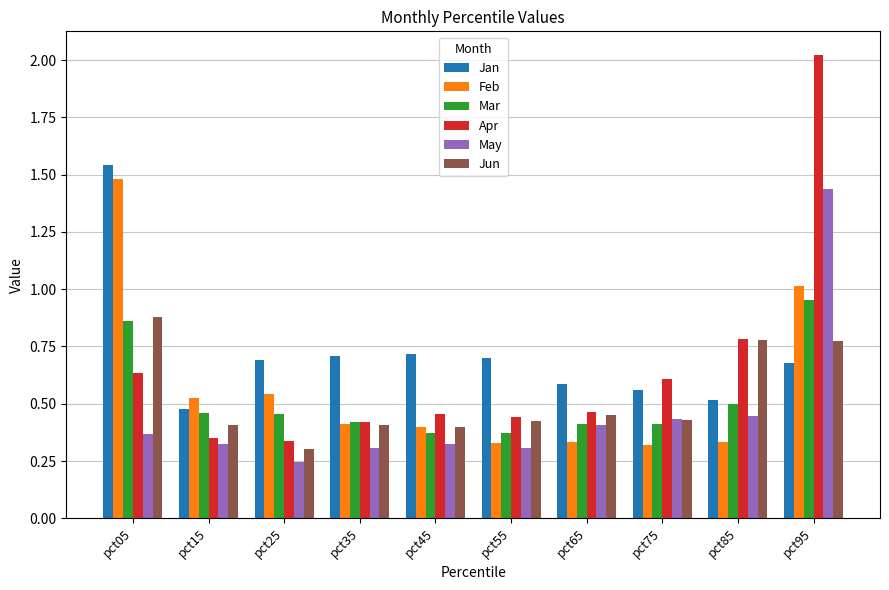

What is the sum of the Jun values at pct05 and pct55?

1.3